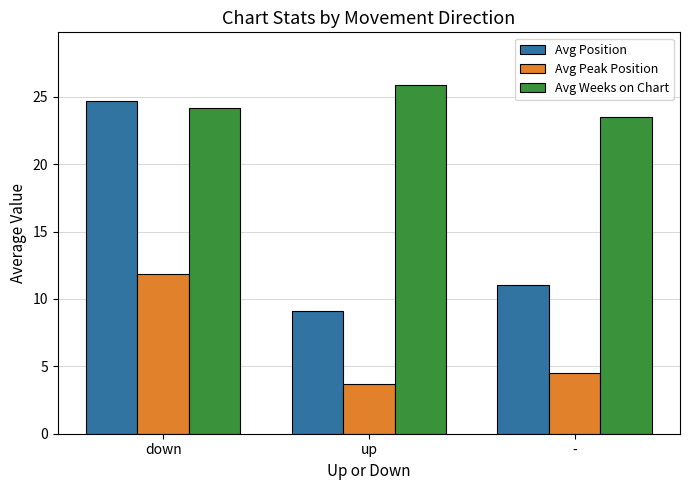

What is the difference between the highest and lowest values at down?

12.9